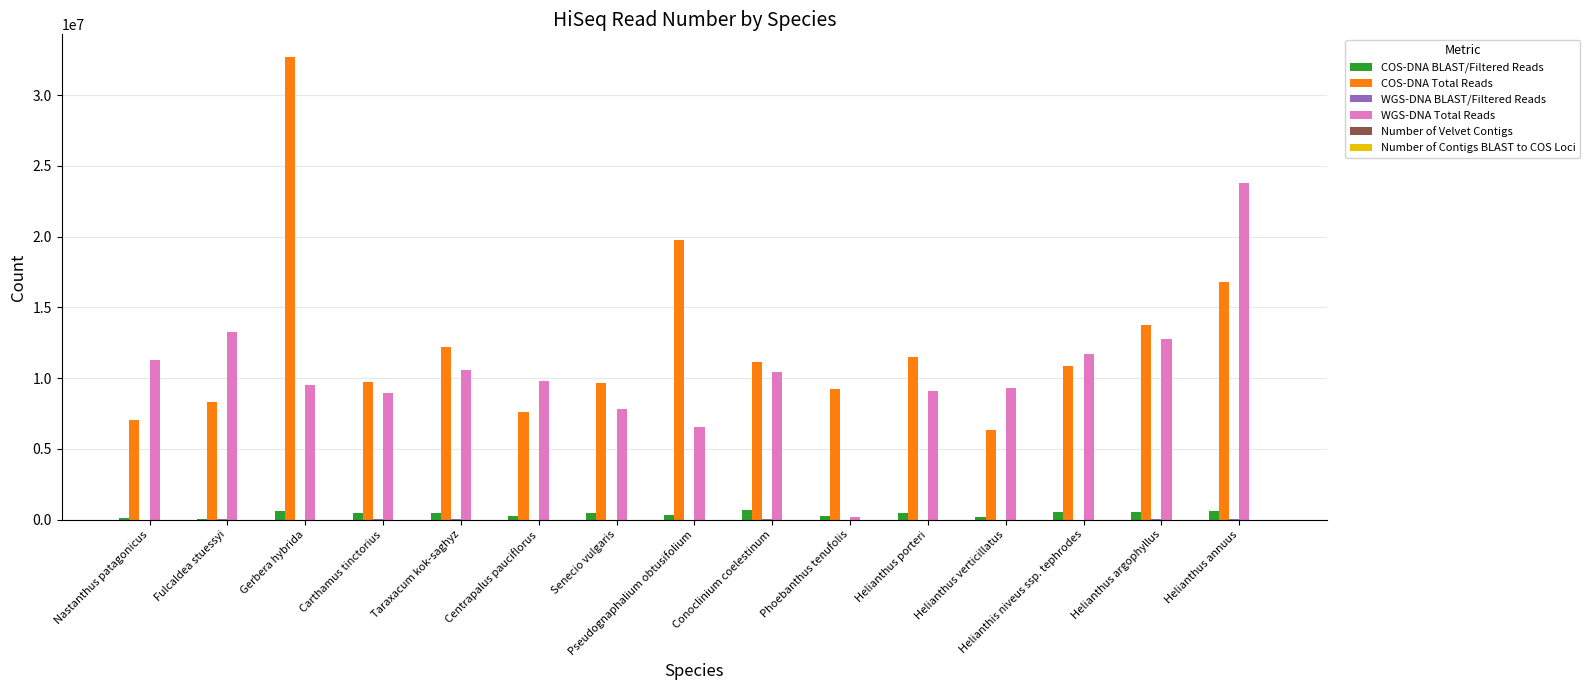

True or false: WGS-DNA Total Reads has a value of 7851716 at Senecio vulgaris.

True